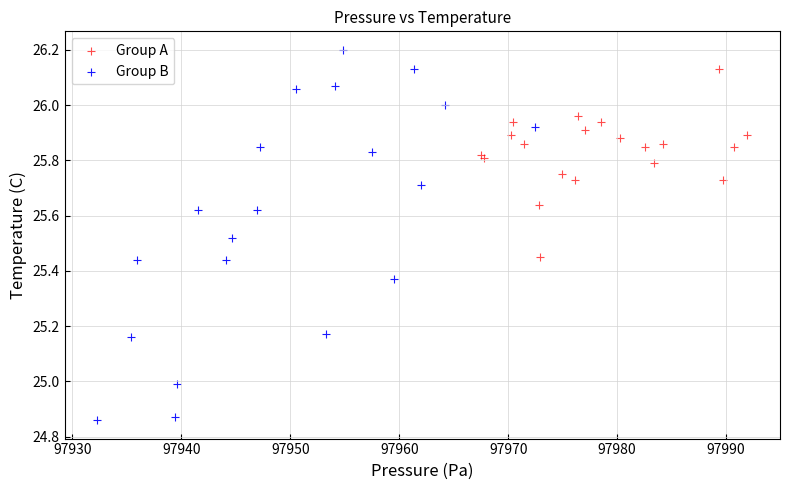

Which series reaches the maximum Y coordinate?

Group B